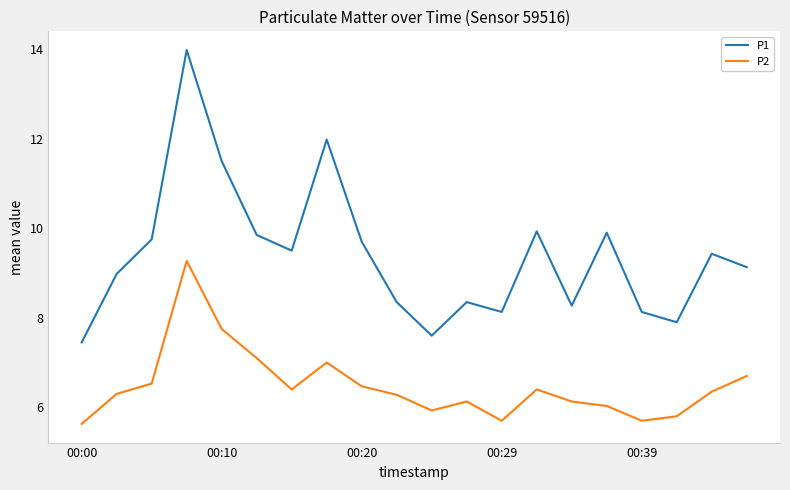

What is the smallest value displayed?

5.6